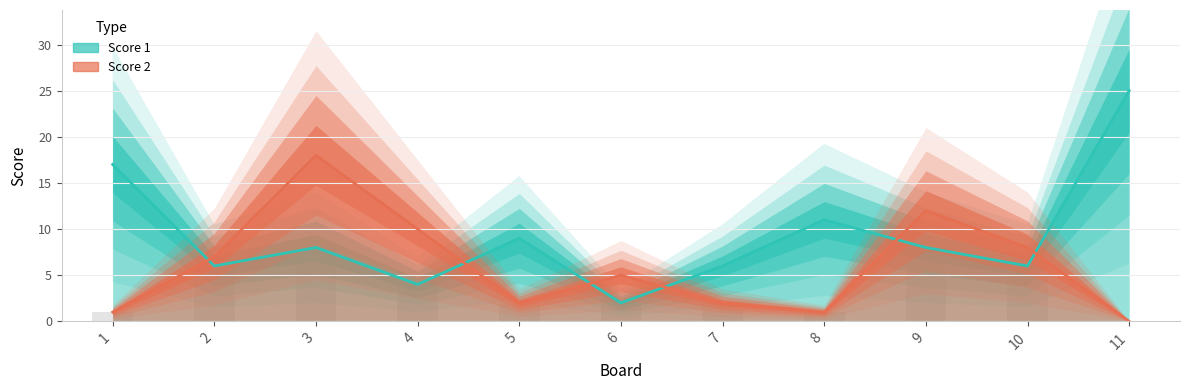

Reading right to left, list all the values displayed in this chart.

Score 1: 25	6	8	11	6	2	9	4	8	6	17
Score 2: 0	8	12	1	2	5	2	10	18	7	1